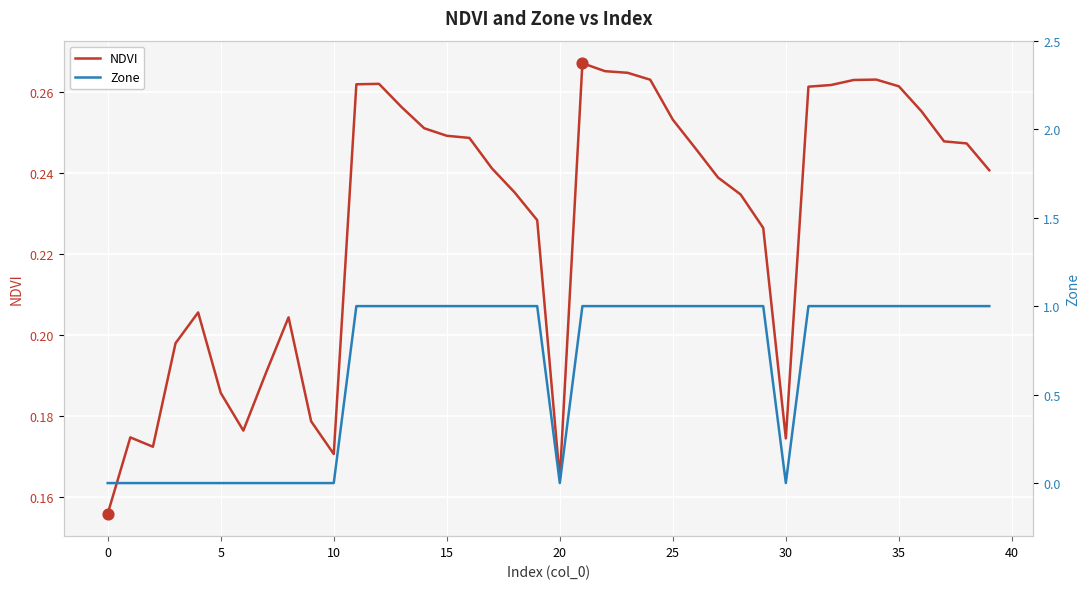

Which series contains the lowest Y value?

Zone